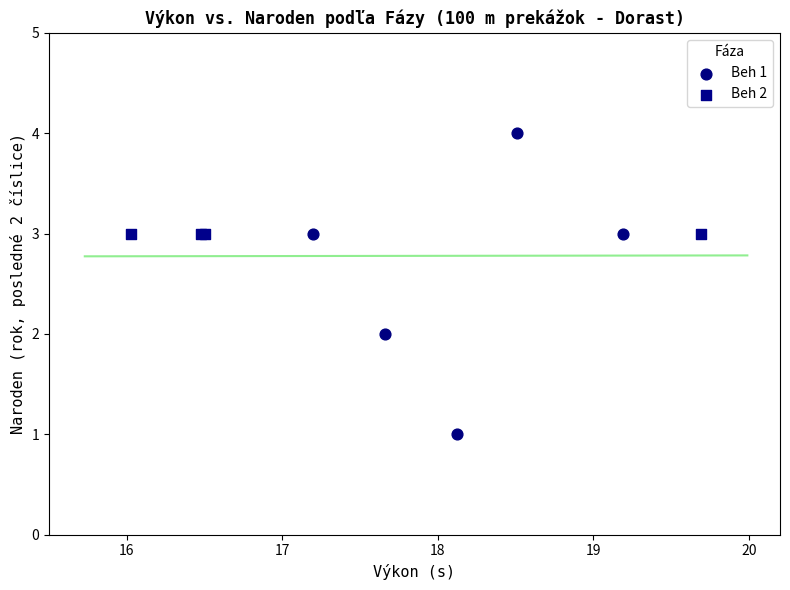

Which series reaches the minimum Y coordinate?

Beh 1